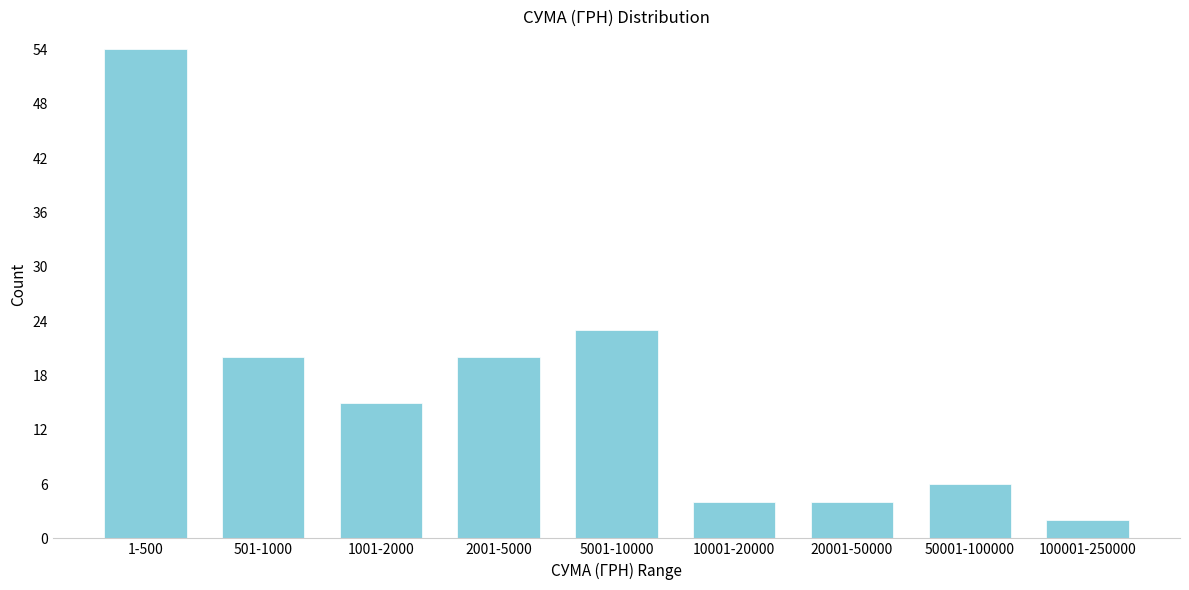

Reading left to right, list all the values displayed in this chart.

1-500=54	501-1000=20	1001-2000=15	2001-5000=20	5001-10000=23	10001-20000=4	20001-50000=4	50001-100000=6	100001-250000=2